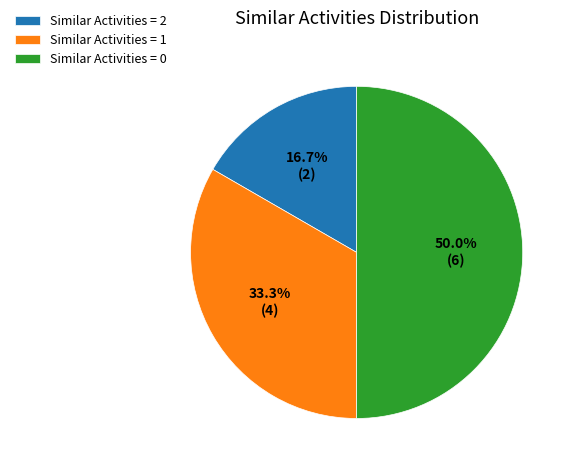

Rank the categories by value from lowest to highest.

Similar Activities = 2, Similar Activities = 1, Similar Activities = 0